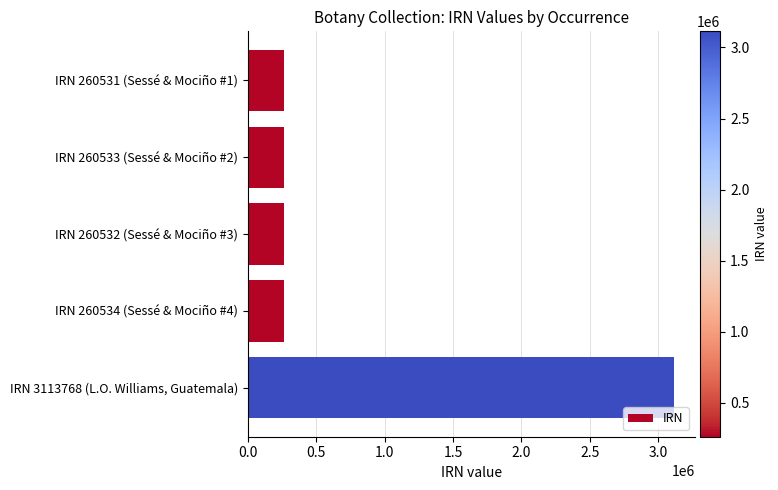

Which label corresponds to the largest value in the chart?

IRN 3113768 (L.O. Williams, Guatemala)